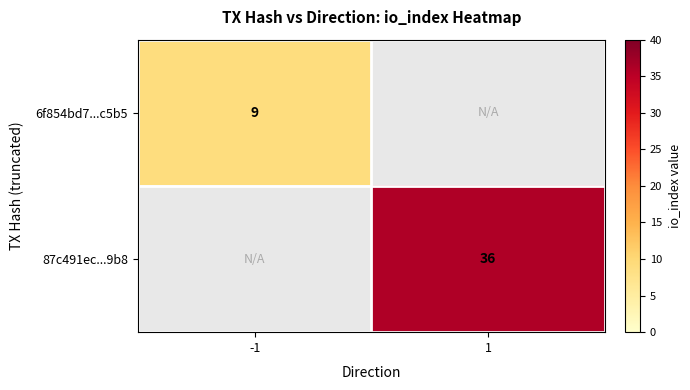

Which category has the lowest value across all series?

-1